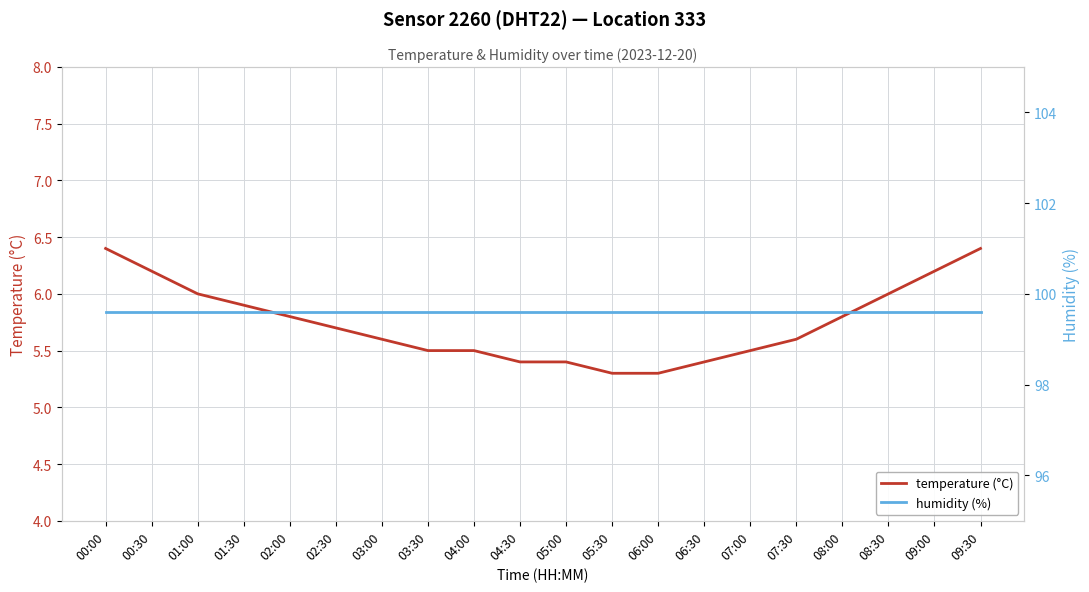

How many categories are shown in the chart?

20